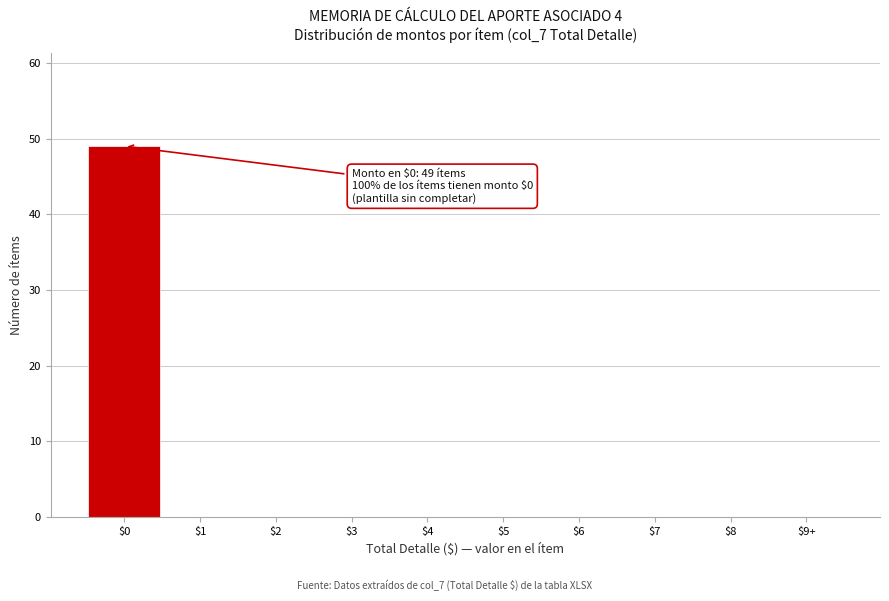

The chart shows a value of 0 at $7. True or false?

True